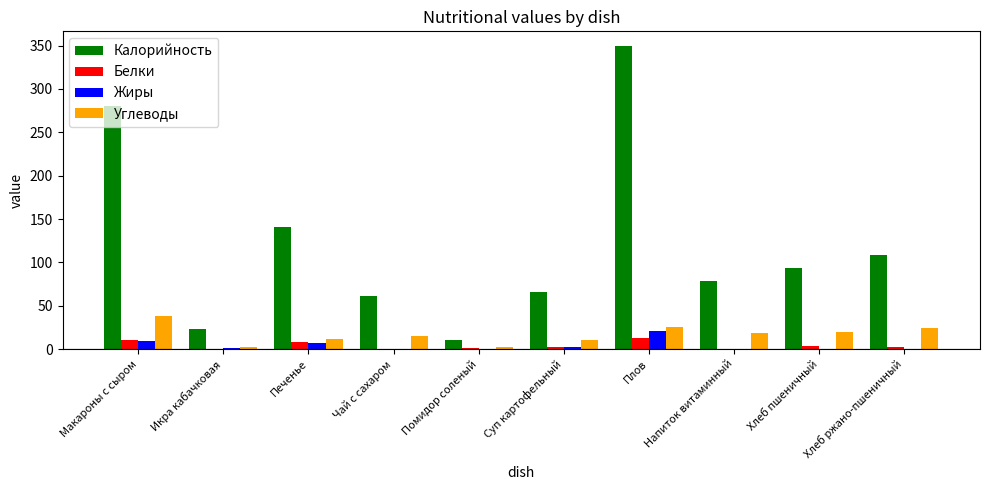

Is the value of Белки at Печенье greater than the value of Калорийность at Икра кабачковая?

No